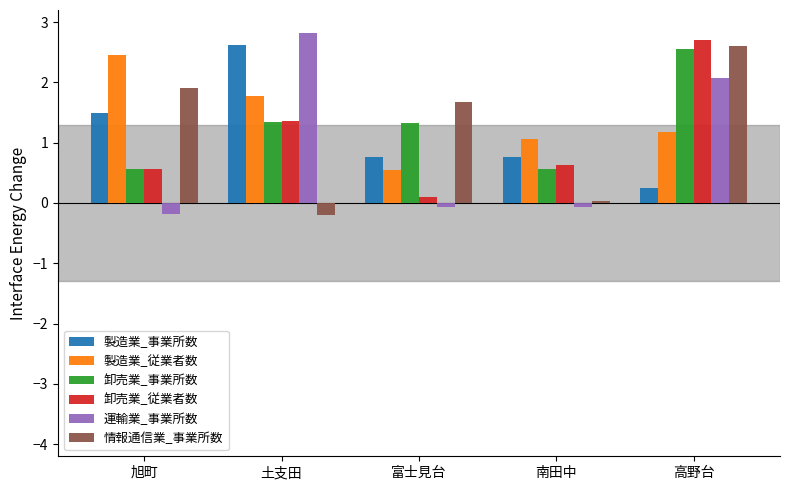

At which category is the sum across all series the highest?

高野台